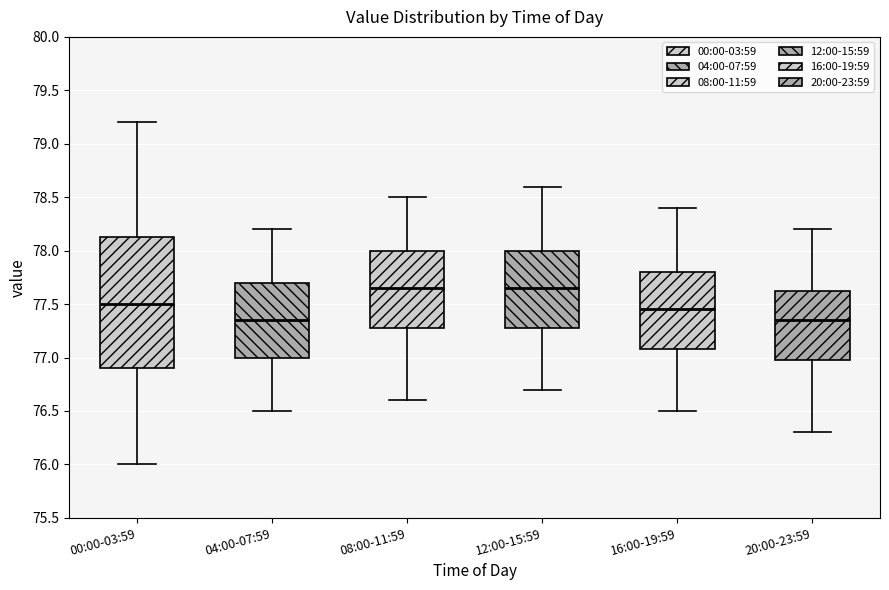

Reading left to right, read every box against the y-axis: the position of its median line, the range the box covers, and the ends of its whiskers. The values are not printed on the chart, so give them approximately, as read against the axis.

00:00-03:59: median 77.50, box 76.90 to 78.15, whiskers 76.00 to 79.20
04:00-07:59: median 77.35, box 77.00 to 77.70, whiskers 76.50 to 78.20
08:00-11:59: median 77.65, box 77.30 to 78.00, whiskers 76.60 to 78.50
12:00-15:59: median 77.65, box 77.30 to 78.00, whiskers 76.70 to 78.60
16:00-19:59: median 77.45, box 77.10 to 77.80, whiskers 76.50 to 78.40
20:00-23:59: median 77.35, box 77.00 to 77.65, whiskers 76.30 to 78.20